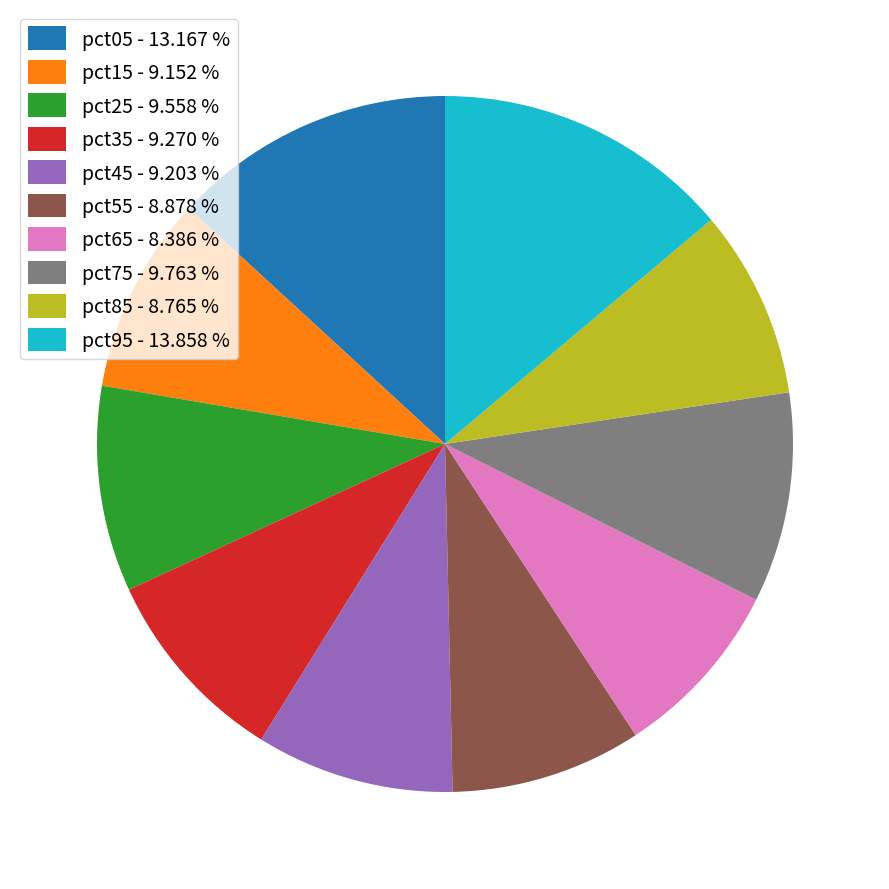

Is the sum of pct15 - 9.152 % and pct95 - 13.858 % greater than half?

No